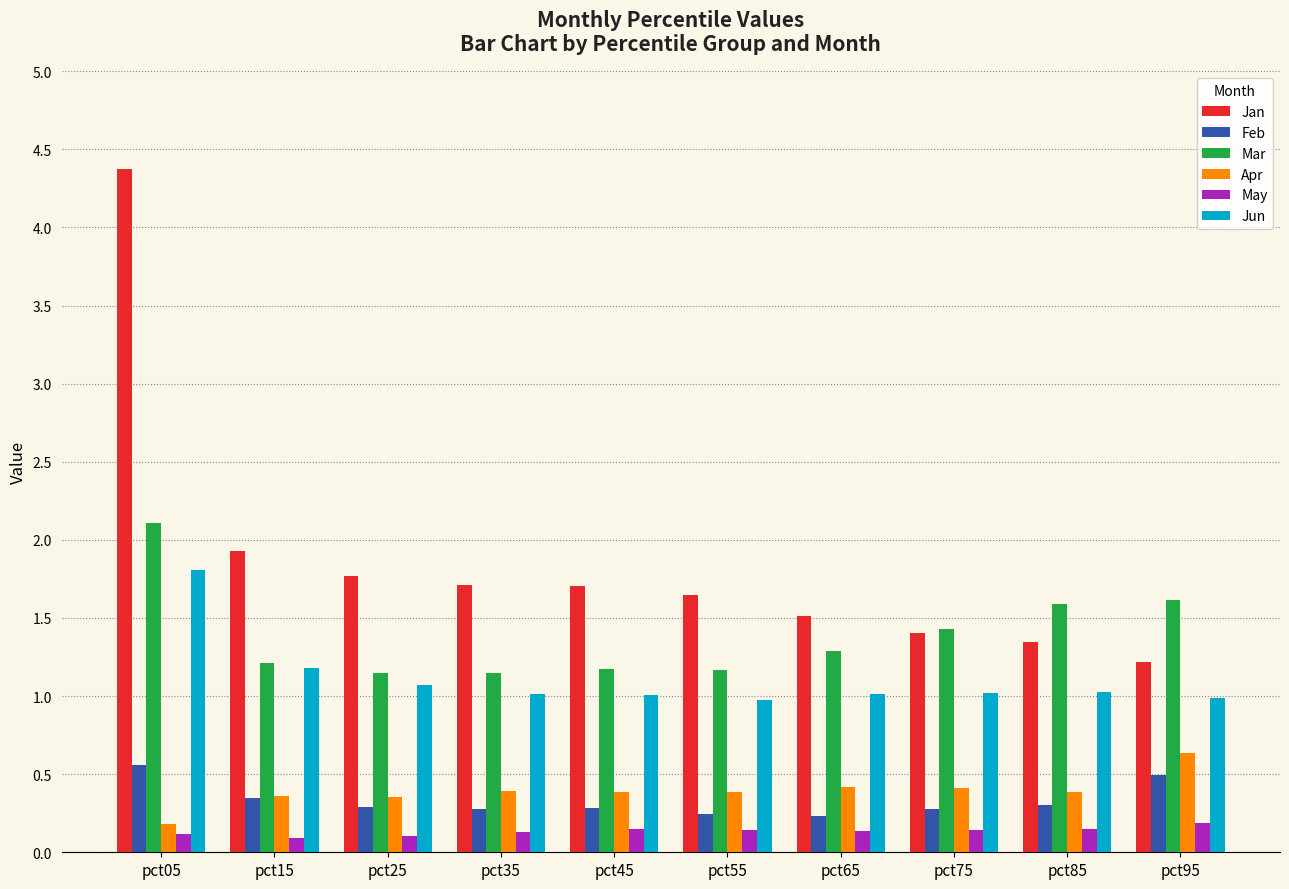

True or false: Apr has a value of 0.1 at pct45.

False